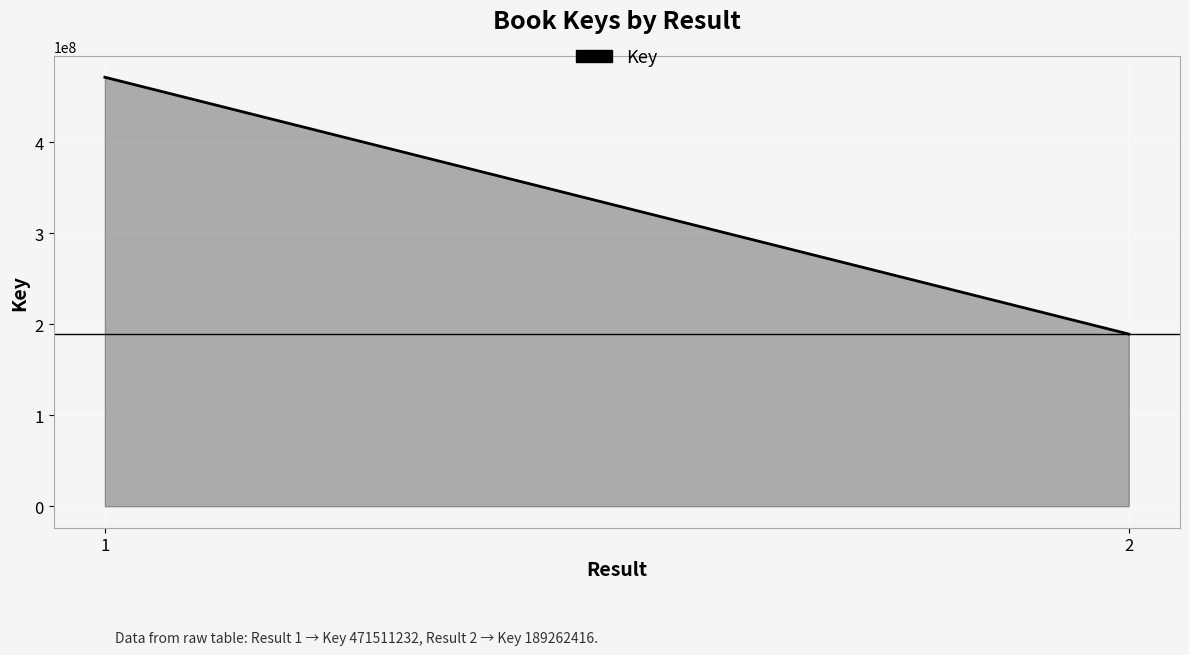

What is the ratio of the value at 2 to the value at ?

0.4